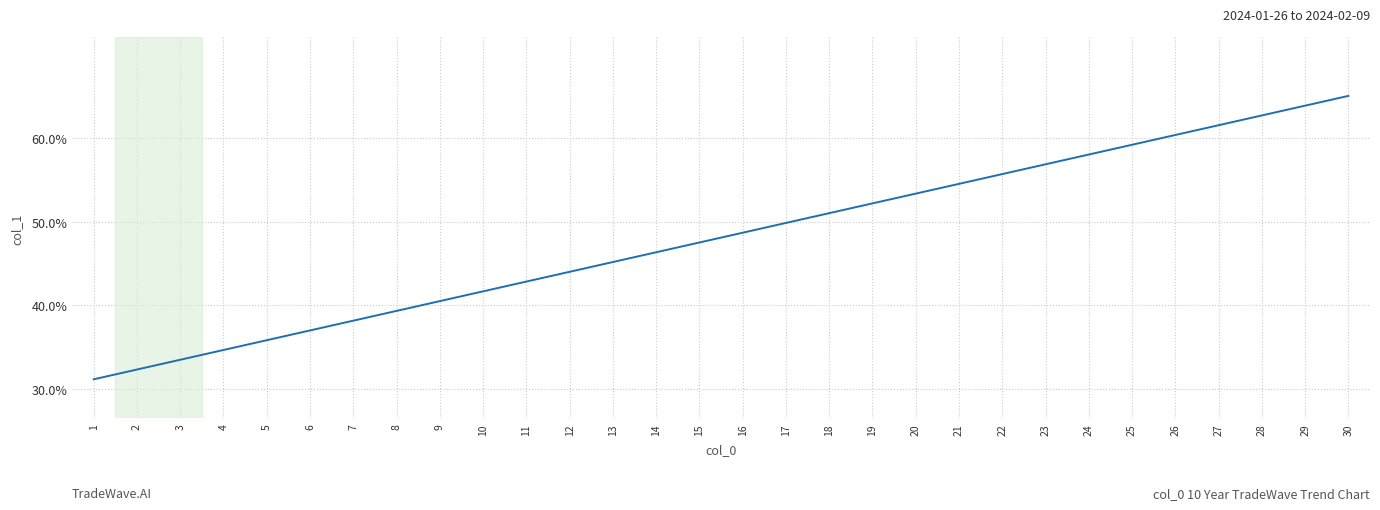

Which label corresponds to the largest value in the chart?

30